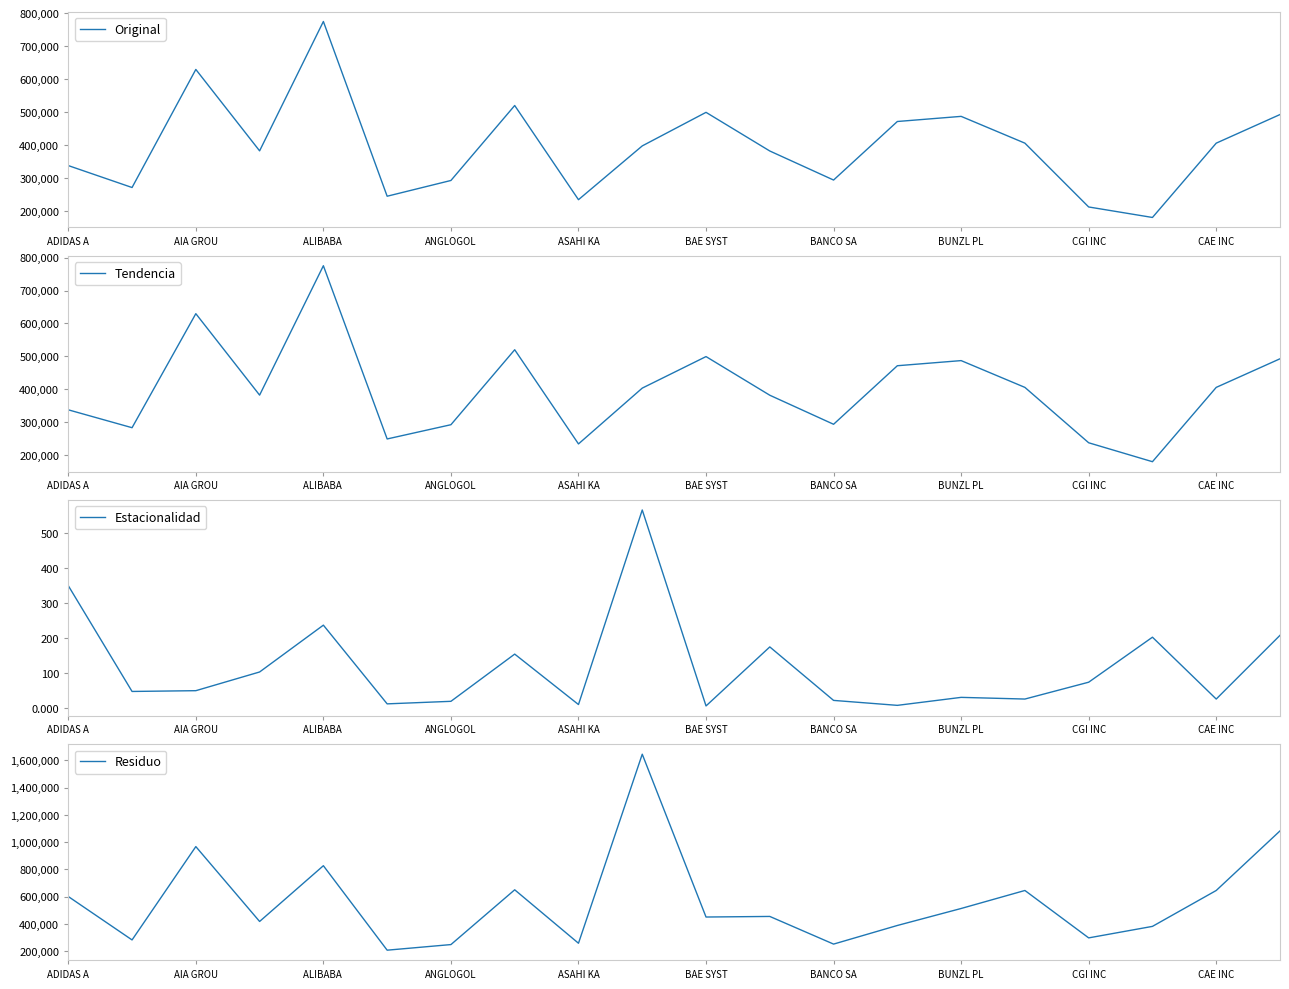

How many data points in Residuo are less than 455654?

10